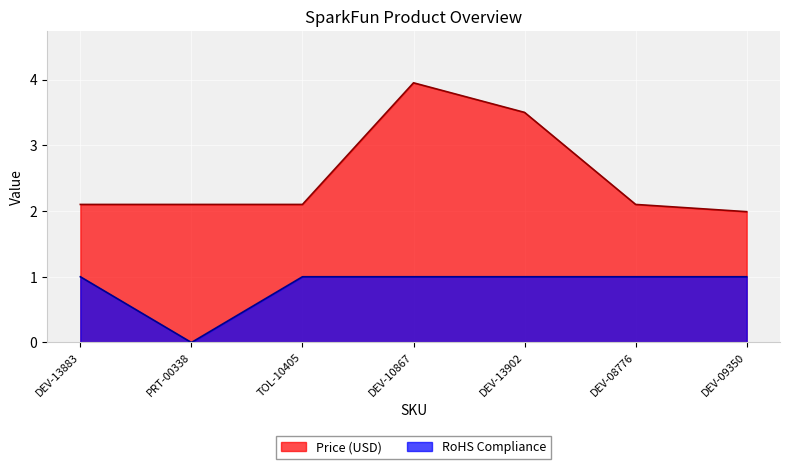

At which label is RoHS Compliance closest to 0?

PRT-00338